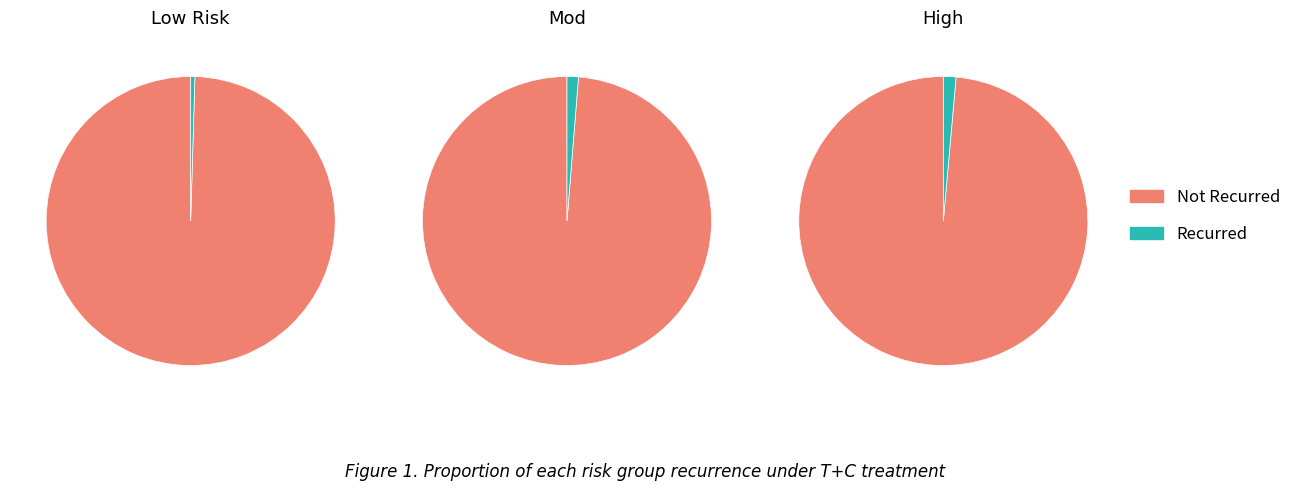

Which slice is the smallest?

Low Risk